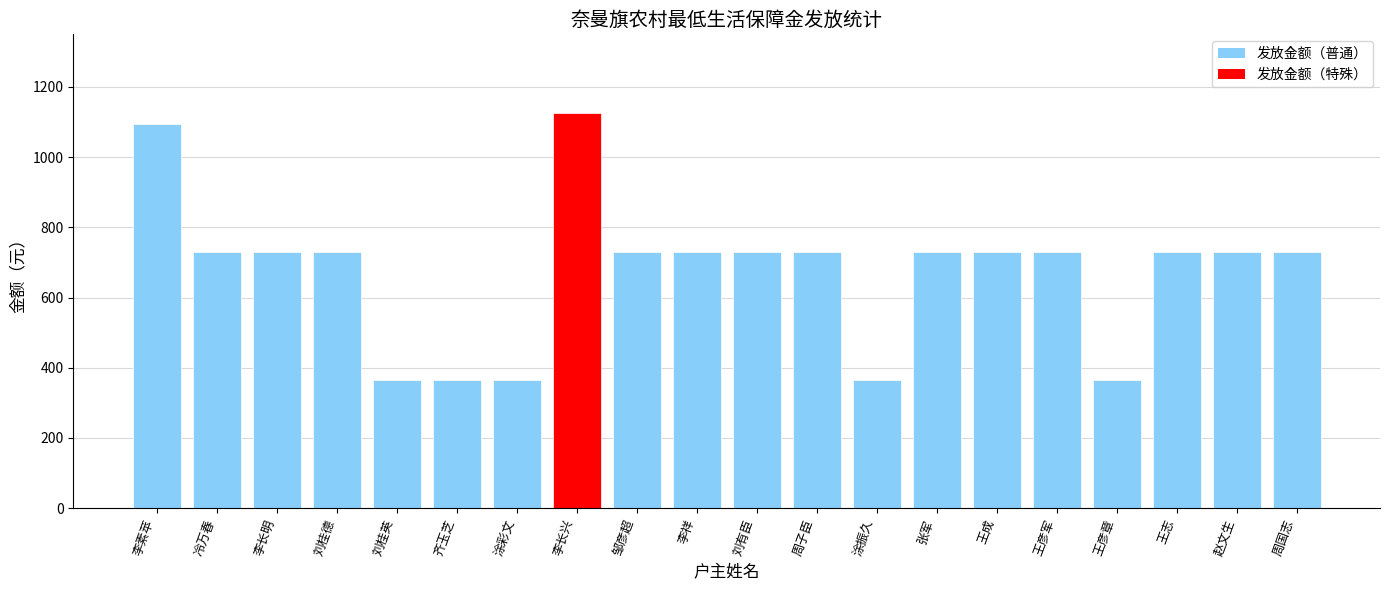

Are the bars grouped side by side (vs. stacked)?

No